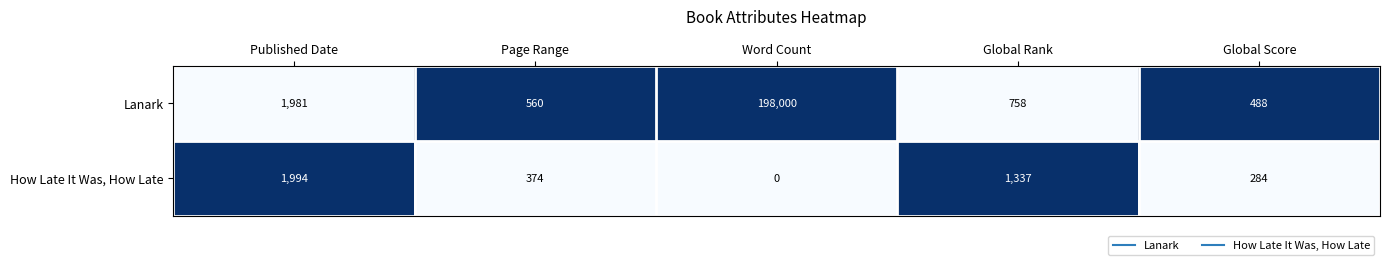

Reading left to right, extract all data points from this chart.

Lanark: Published Date=1981	Page Range=560	Word Count=198000	Global Rank=758	Global Score=488
How Late It Was, How Late: Published Date=1994	Page Range=374	Word Count=0	Global Rank=1337	Global Score=284